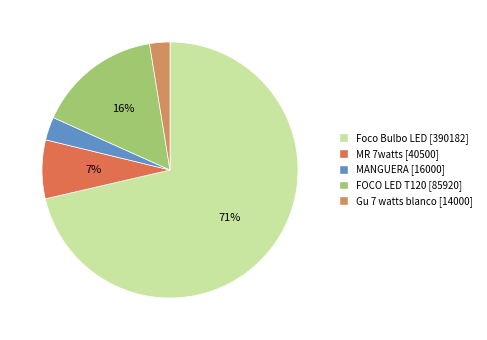

How many segments does this pie chart have?

5